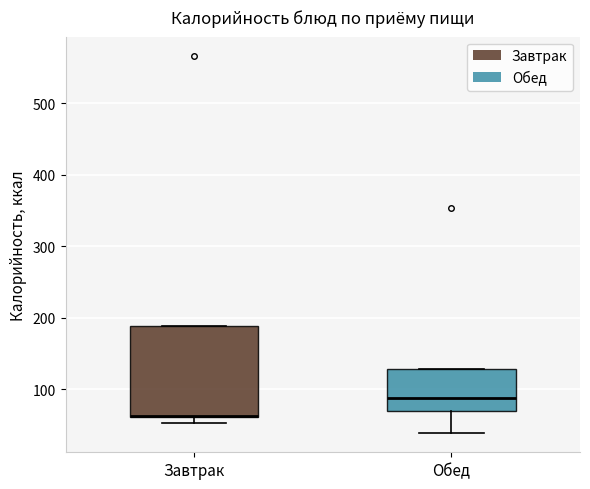

Reading left to right, transcribe this box plot: for each box, give where its median line is, the range the box spans, and where its two whiskers end, as read against the y-axis. The values are not printed on the chart, so give them approximately, as read against the axis.

Завтрак: median 60 (drawn on the box's lower edge), box 60 to 190, whiskers 50 to 190
Обед: median 90, box 70 to 130, whiskers 40 to 130